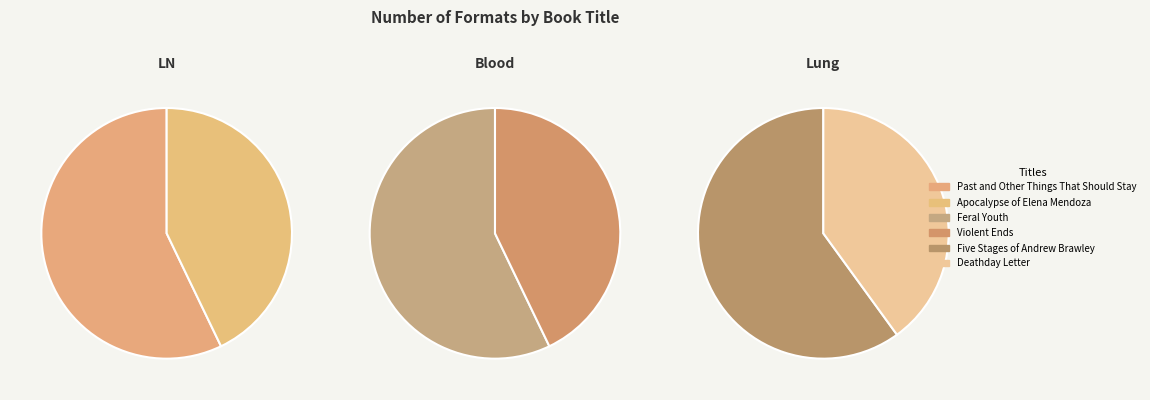

To the nearest percent, what is the average slice percentage?

17%